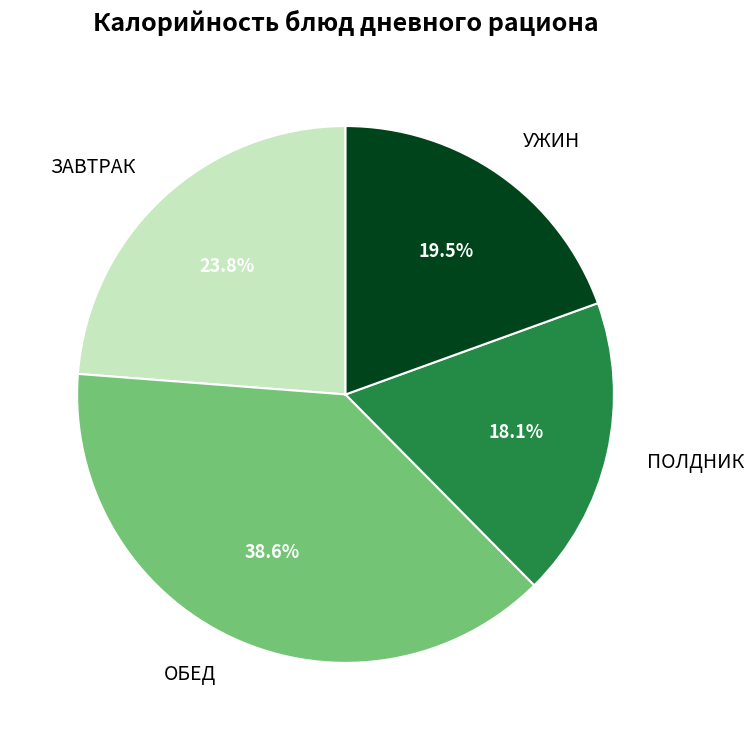

To the nearest percent, what is the average slice percentage?

25%